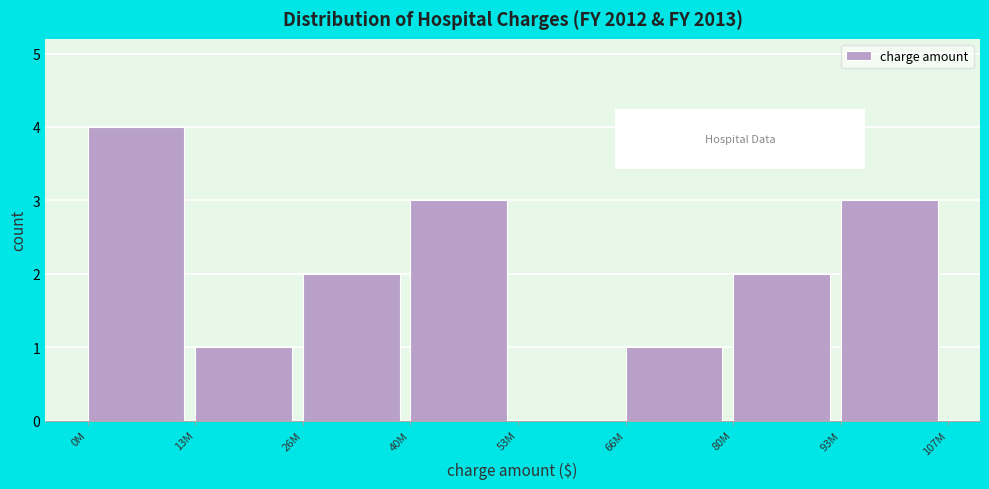

Reading left to right, what are all the values shown in this chart?

0M=4	13M=1	26M=2	40M=3	53M=0	66M=1	80M=2	93M=3